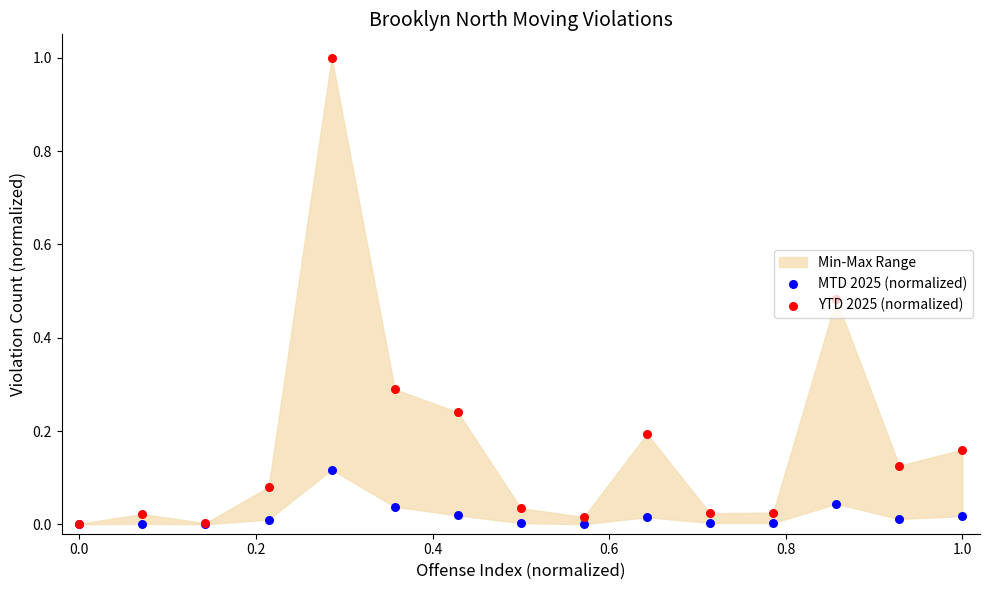

Which series has the largest Y range (max minus min)?

YTD 2025 (normalized)